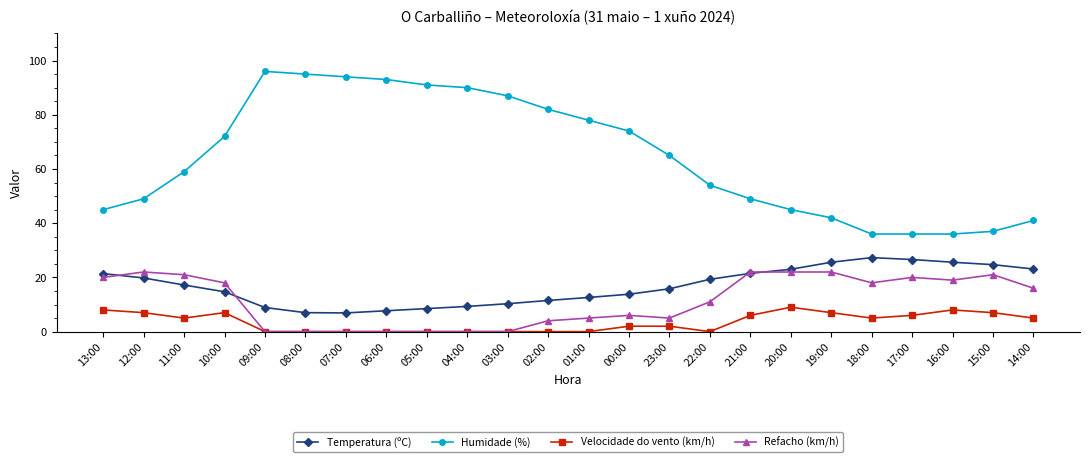

At which category is the sum across all series the highest?

10:00